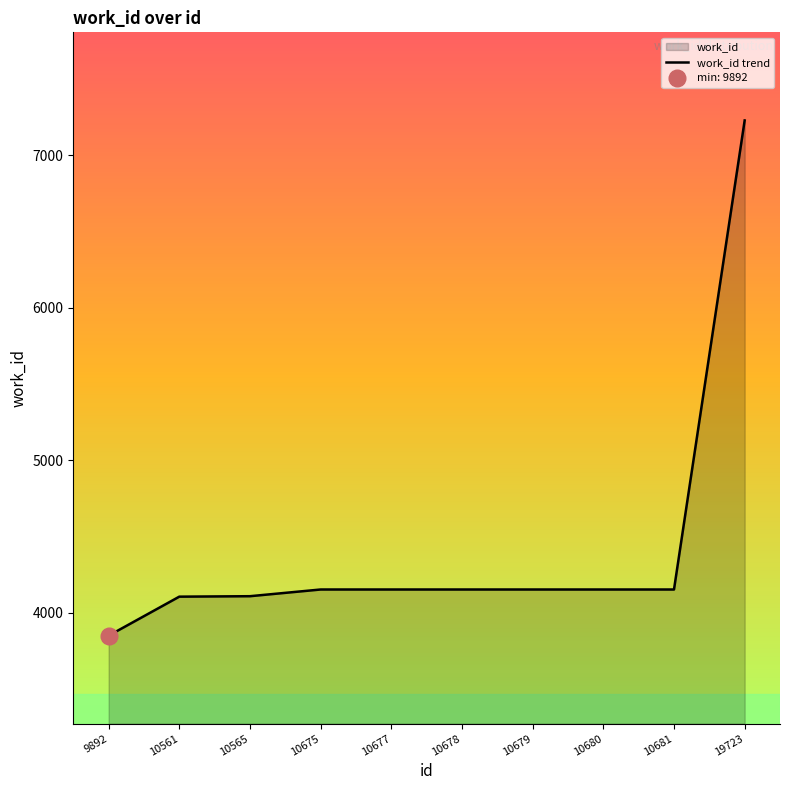

At which category does the chart reach its peak across all series?

19723